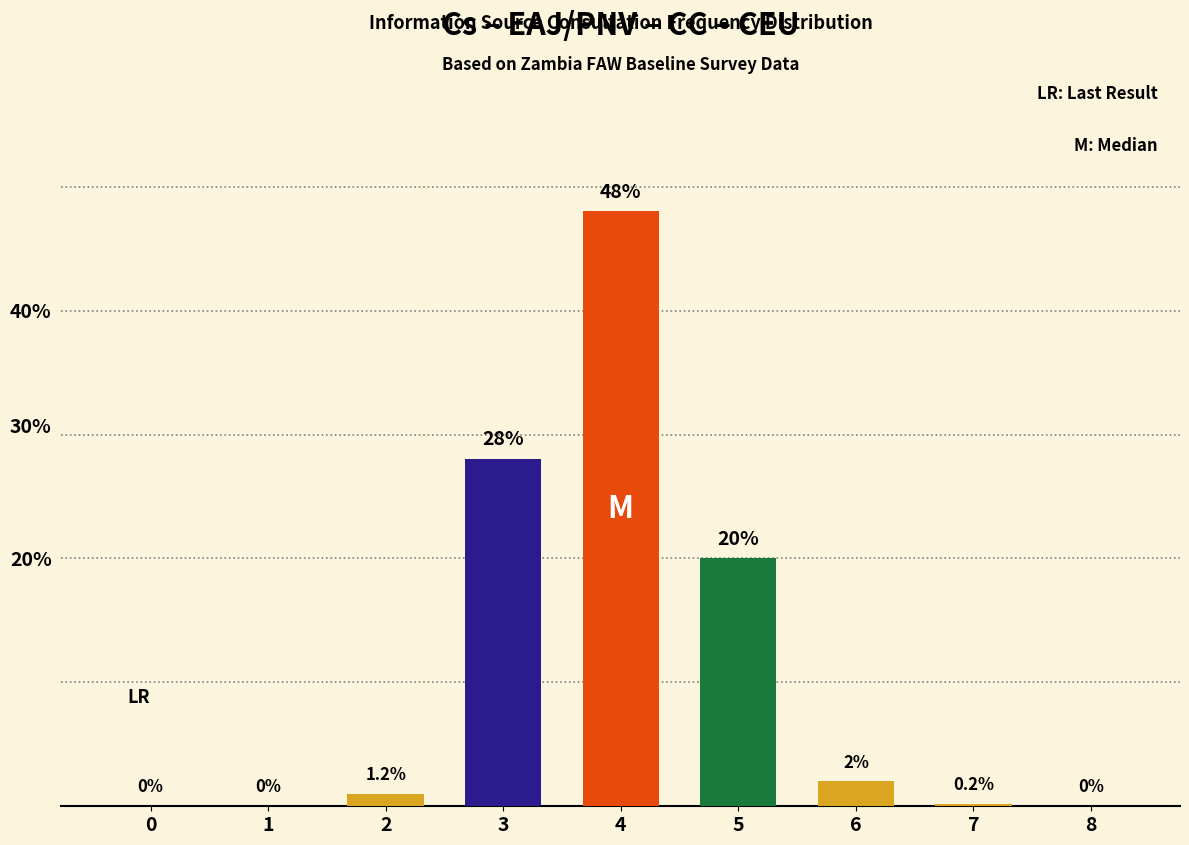

Which has a higher value, 1 or 5?

5